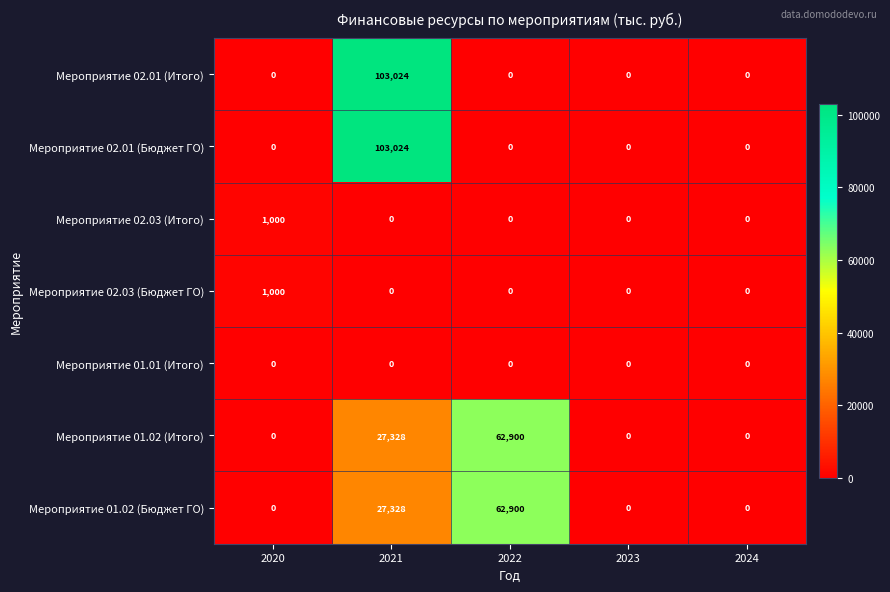

What is the sum of the Мероприятие 02.03 (Итого) values at 2020 and 2021?

1000